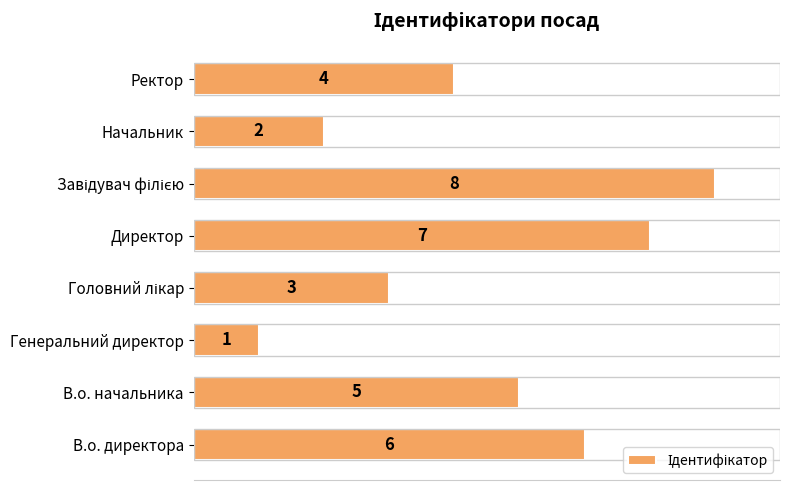

Reading bottom to top, extract all data points from this chart.

6	5	1	3	7	8	2	4